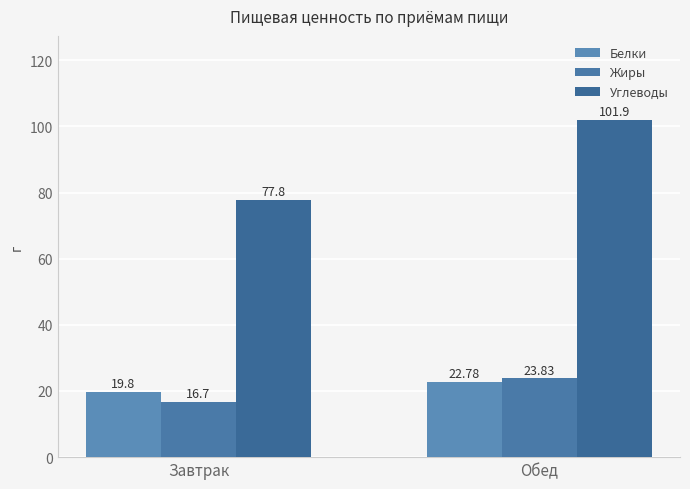

Which series changed the most between Завтрак and Обед?

Углеводы